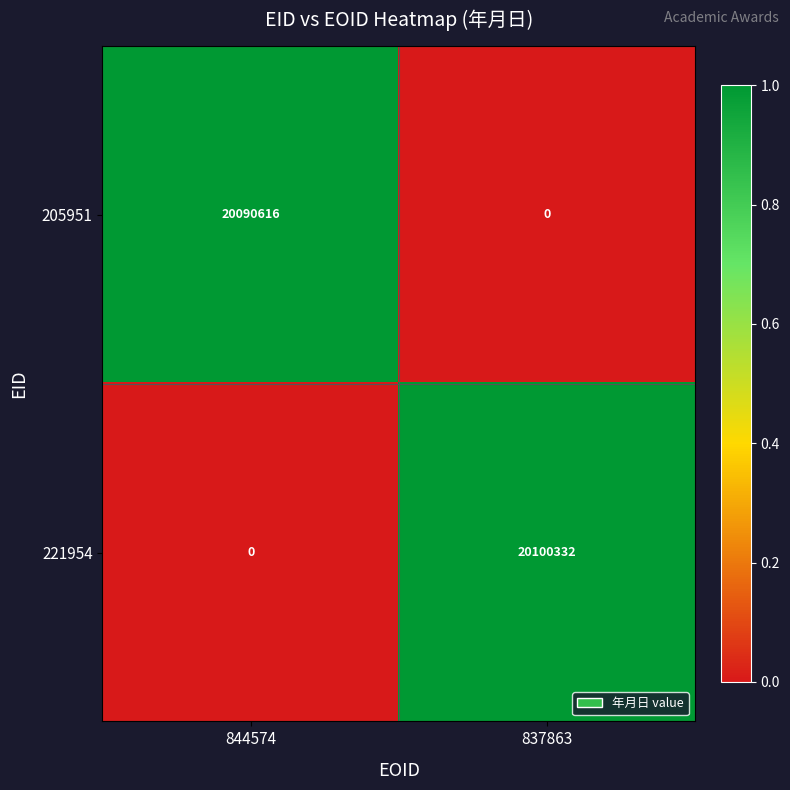

At 837863, list the series in order from largest to smallest.

221954, 205951